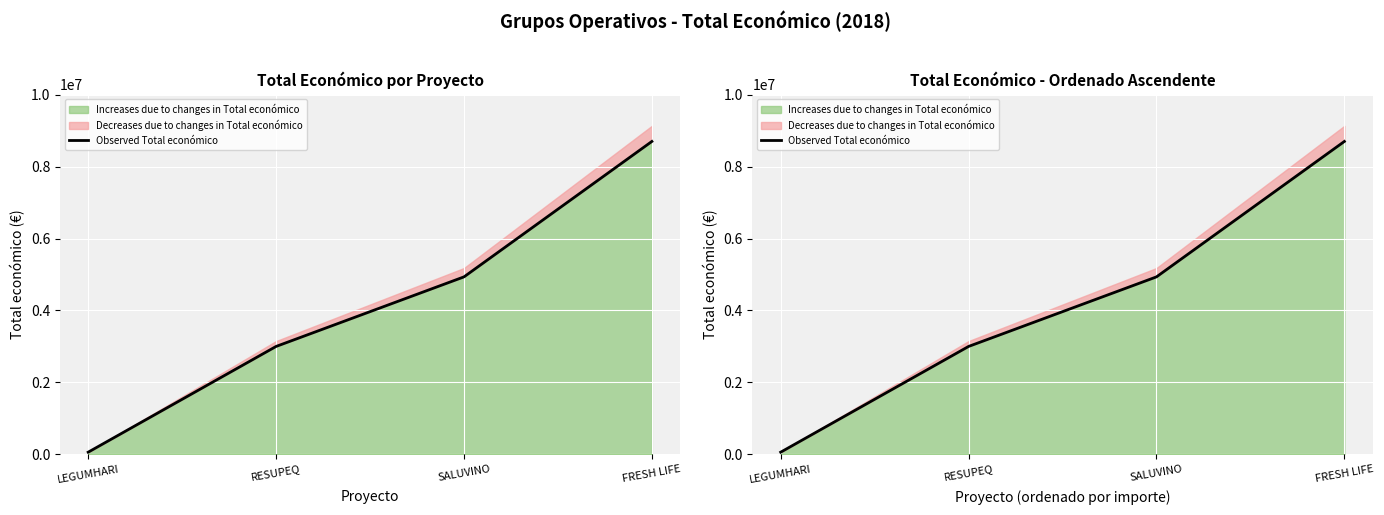

Rank the categories by value from highest to lowest.

FRESH LIFE, SALUVINO, RESUPEQ, LEGUMHARI